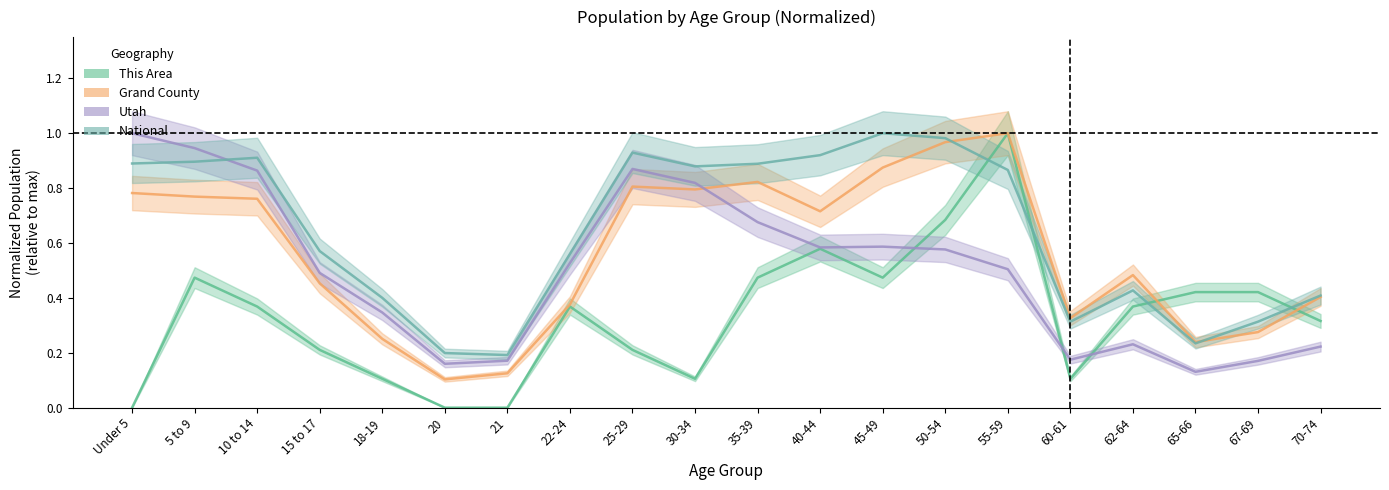

Where is the first local maximum for Utah?

25-29